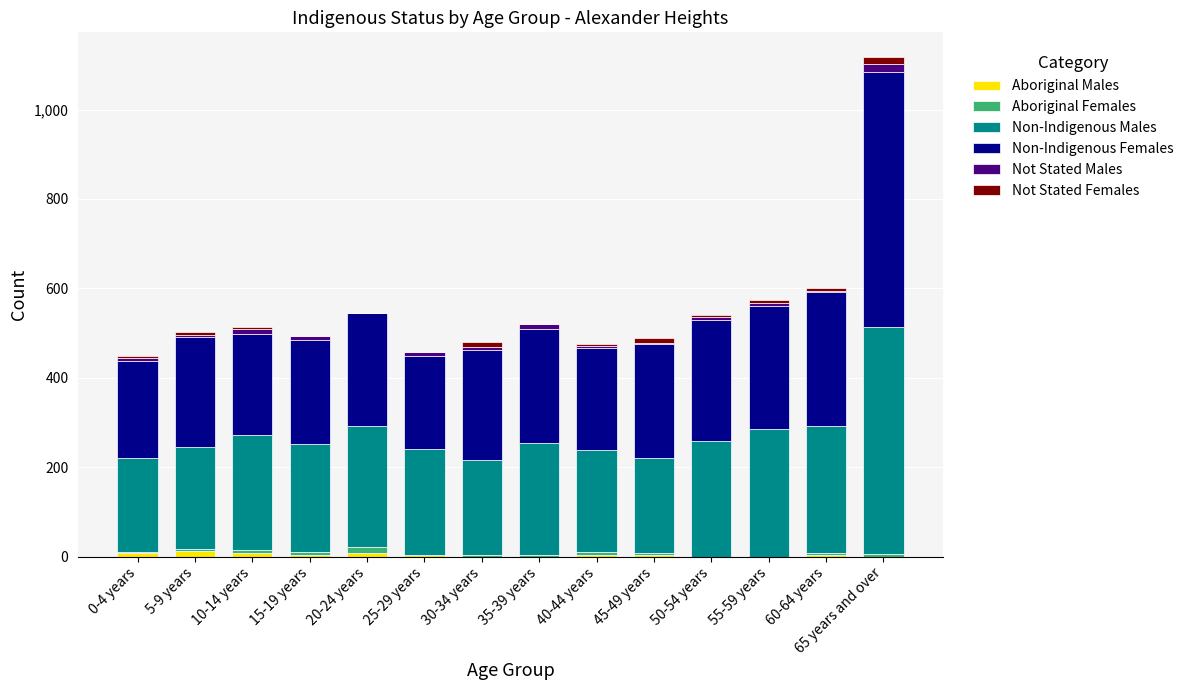

At which category is the sum across all series the highest?

65 years and over